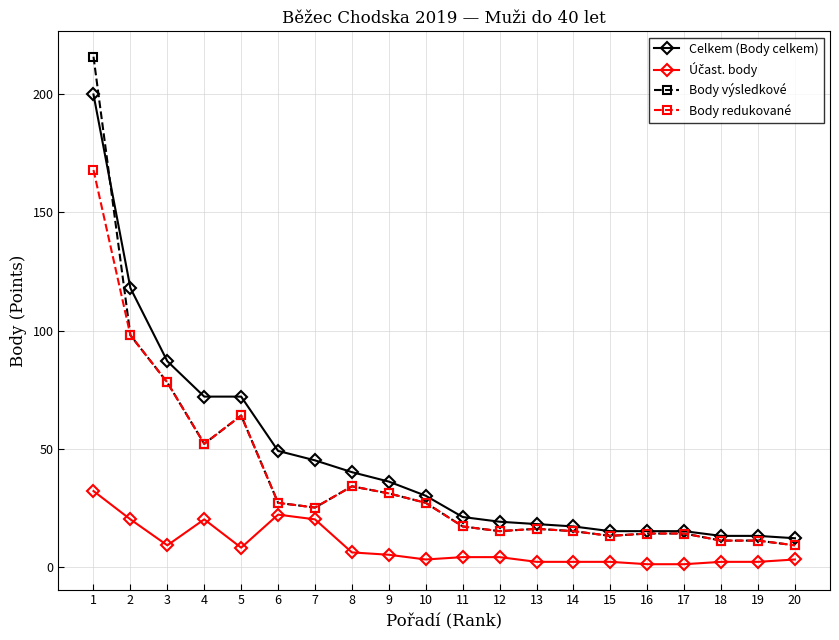

How many values in the Celkem (Body celkem) series are below 30?

10